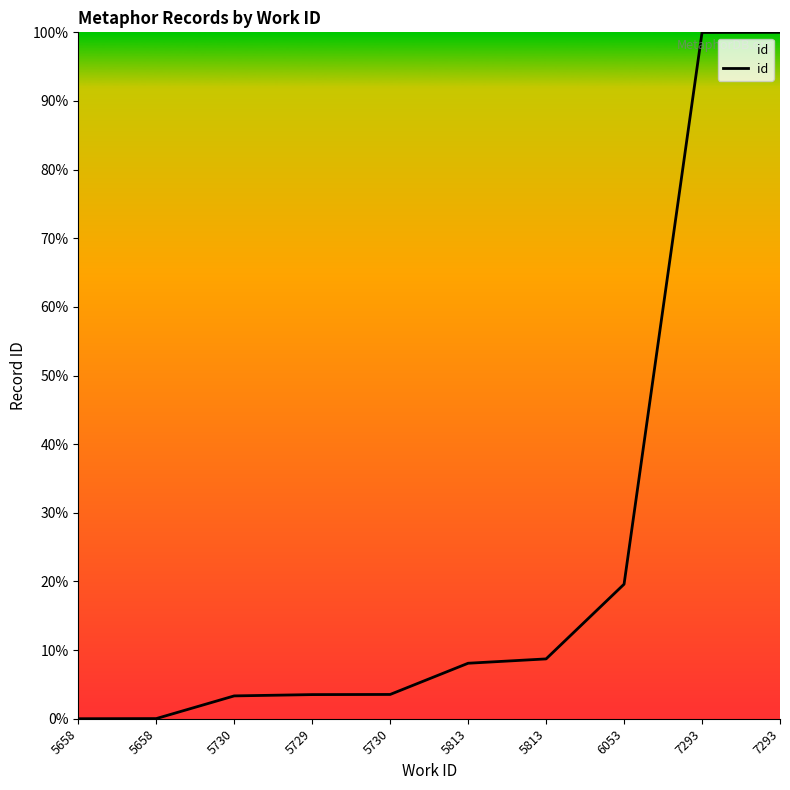

Which category has the highest value across all series?

7293